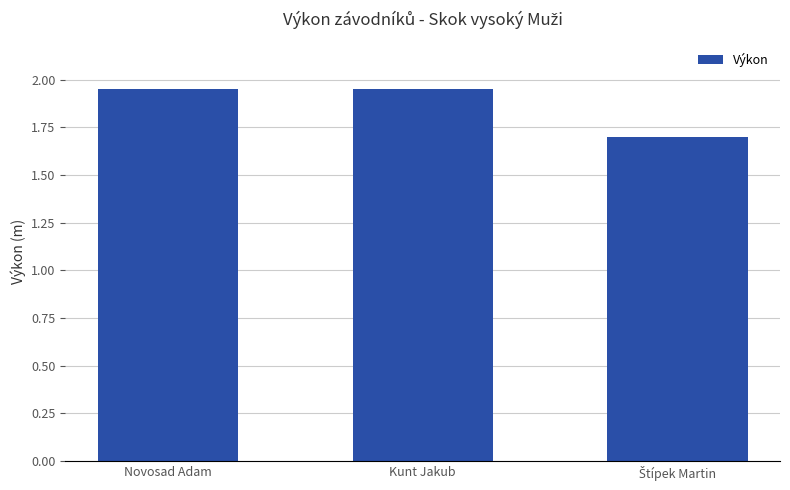

What is the label of the 3rd bar from the right?

Novosad Adam